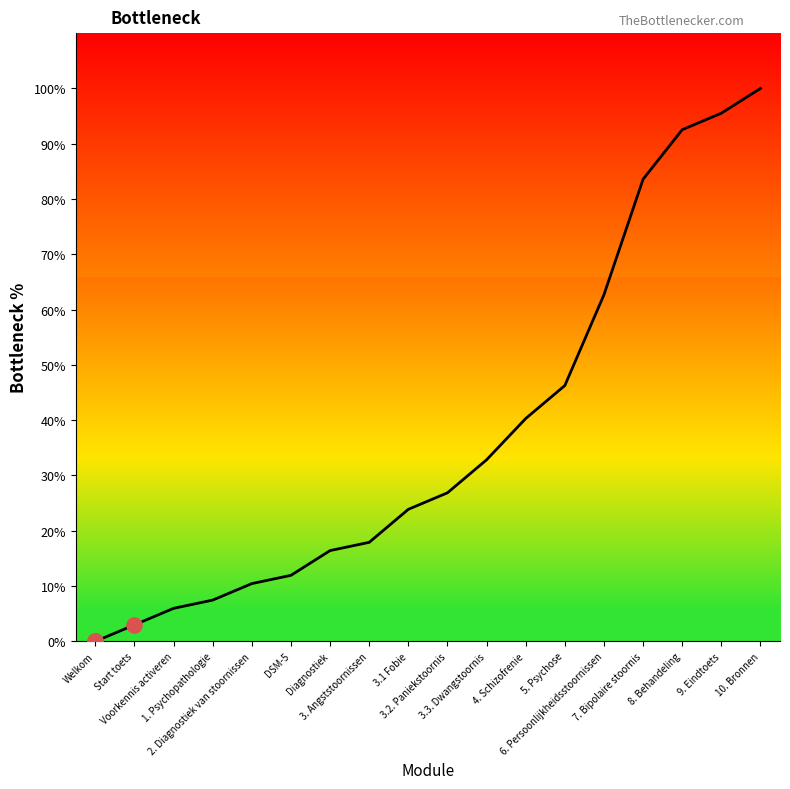

What is the change in value from Diagnostiek to 6. Persoonlijkheidsstoornissen?

+46.3